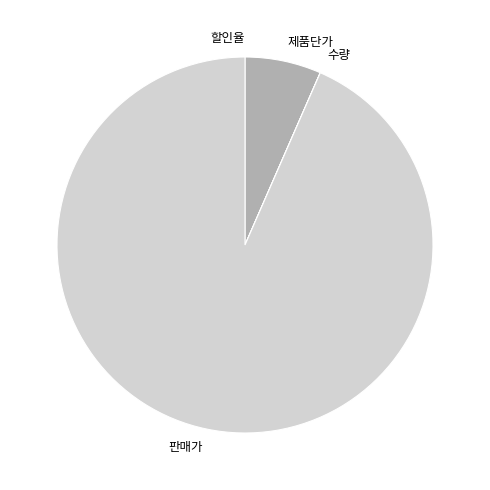

True or false: 제품단가 accounts for 18% of the total.

False